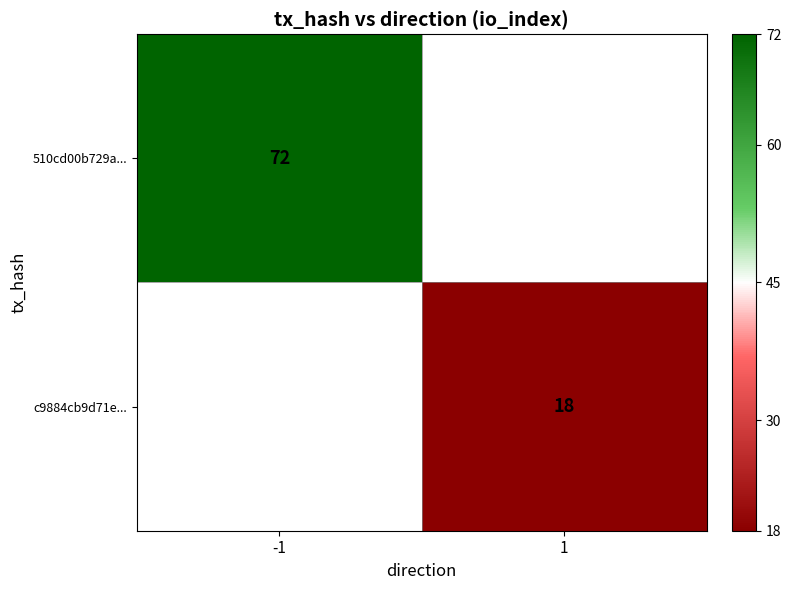

True or false: 510cd00b729a... has a value of 117 at -1.

False